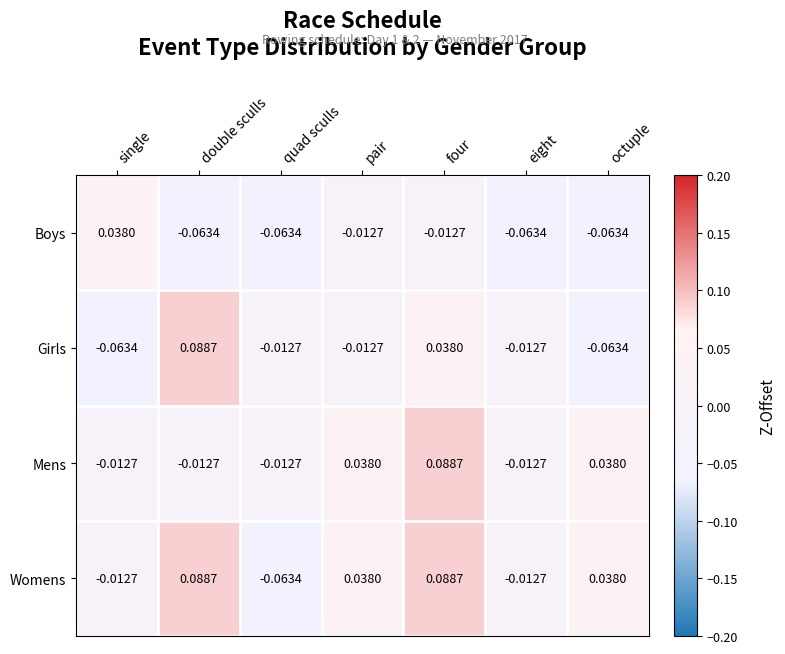

Is the value of Mens at octuple greater than the value of Womens at single?

Yes